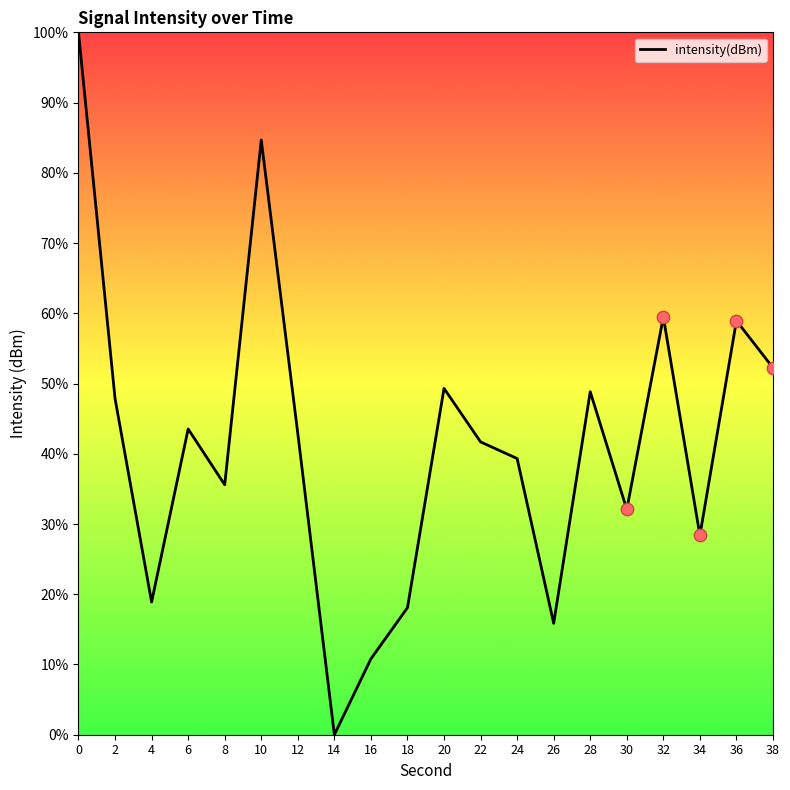

Which has a higher value, 8 or 38?

38